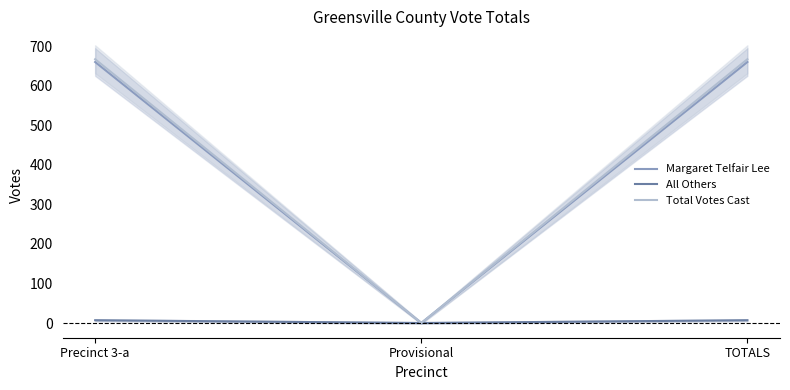

What is the label of the 3rd point from the right?

Precinct 3-a